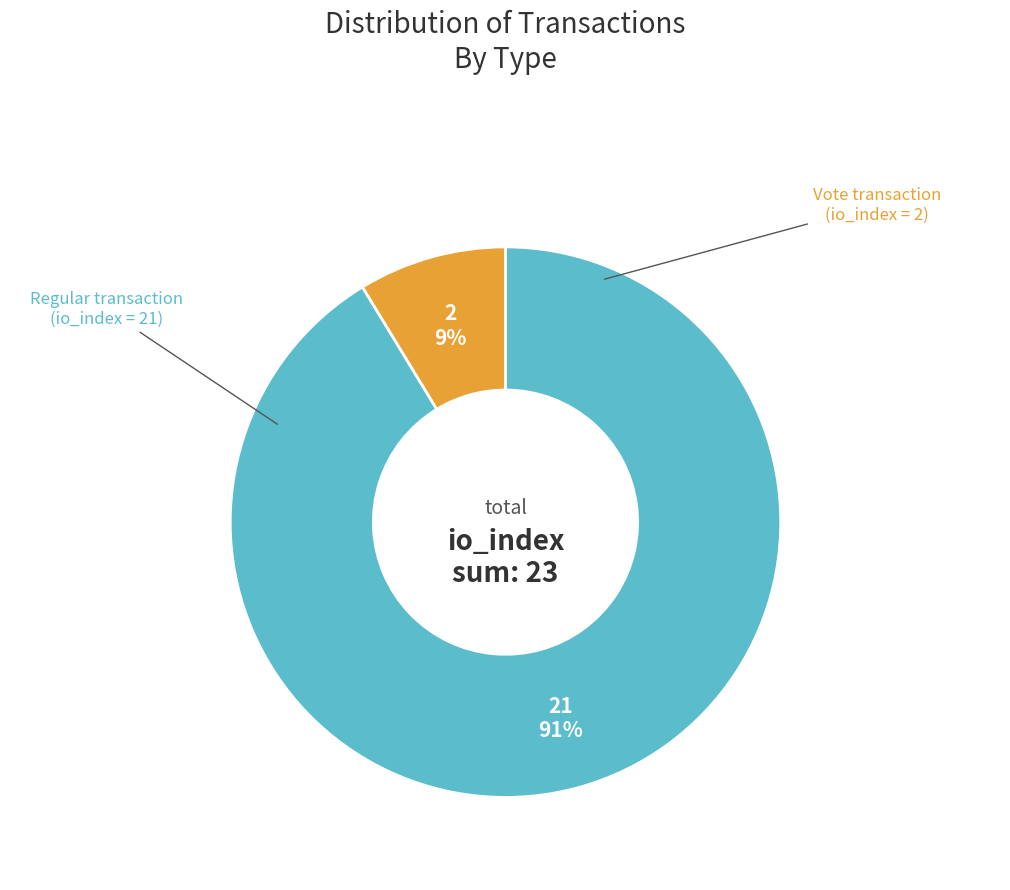

To the nearest percent, what is the average slice percentage?

50%